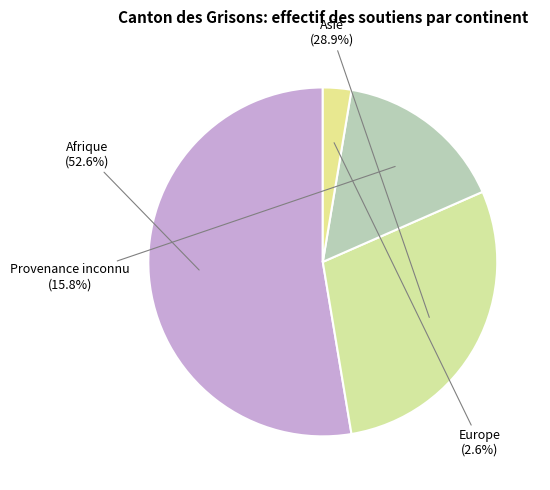

To the nearest percent, what is the difference between the Asie and Provenance inconnu slice percentages?

13%